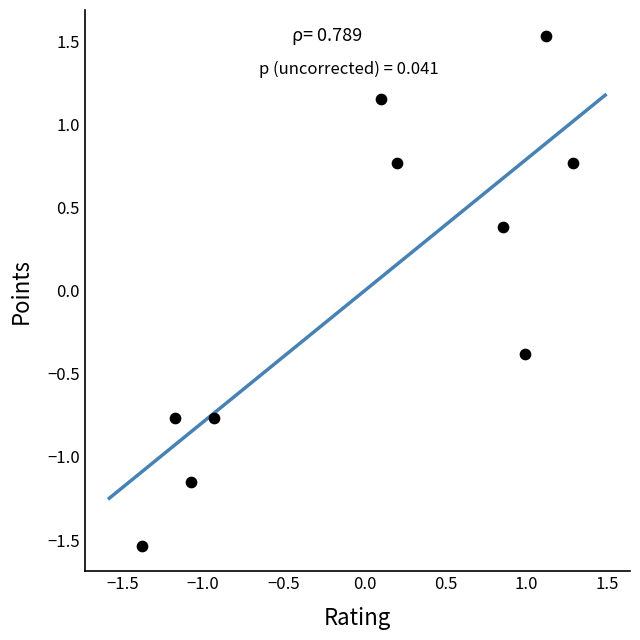

What is the range of Y values (max minus min)?

3.1